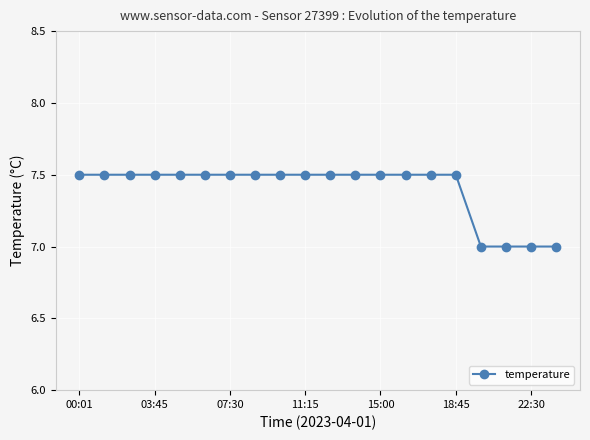

What is the minimum value shown in the chart?

7.0